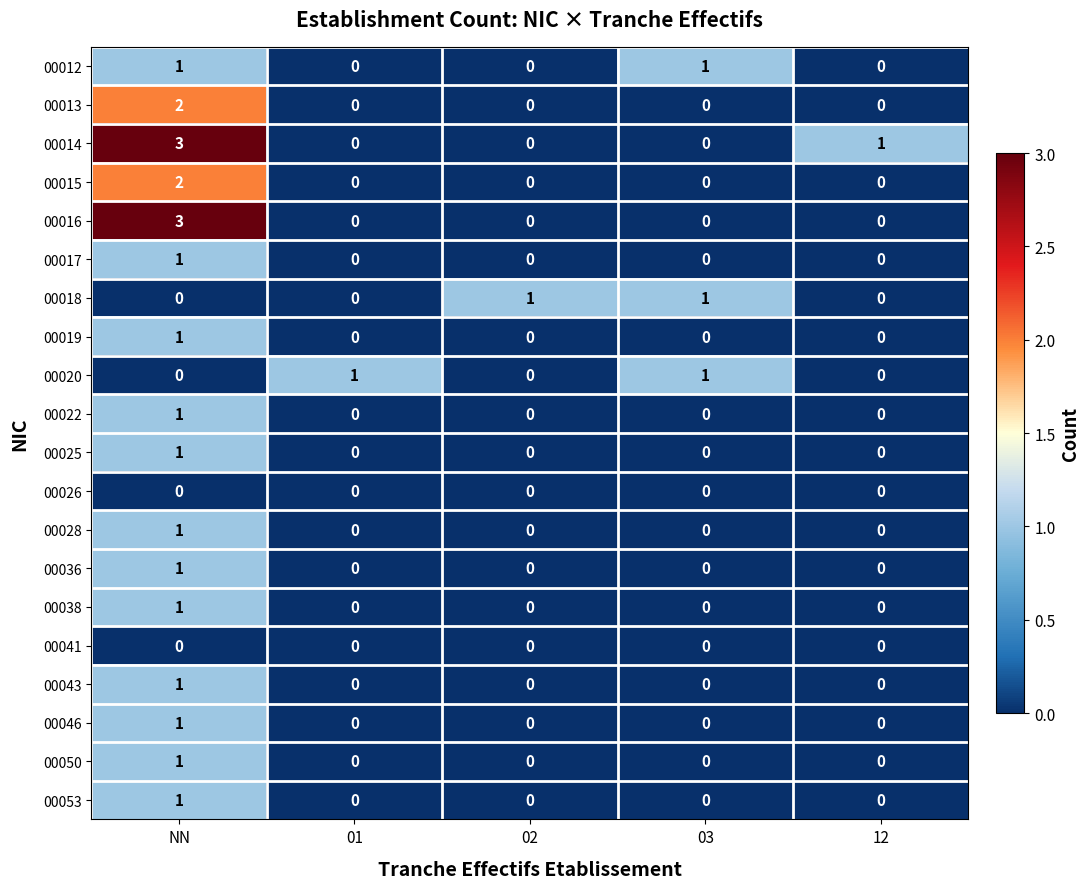

The value of 00014 at 02 is 0. True or false?

True